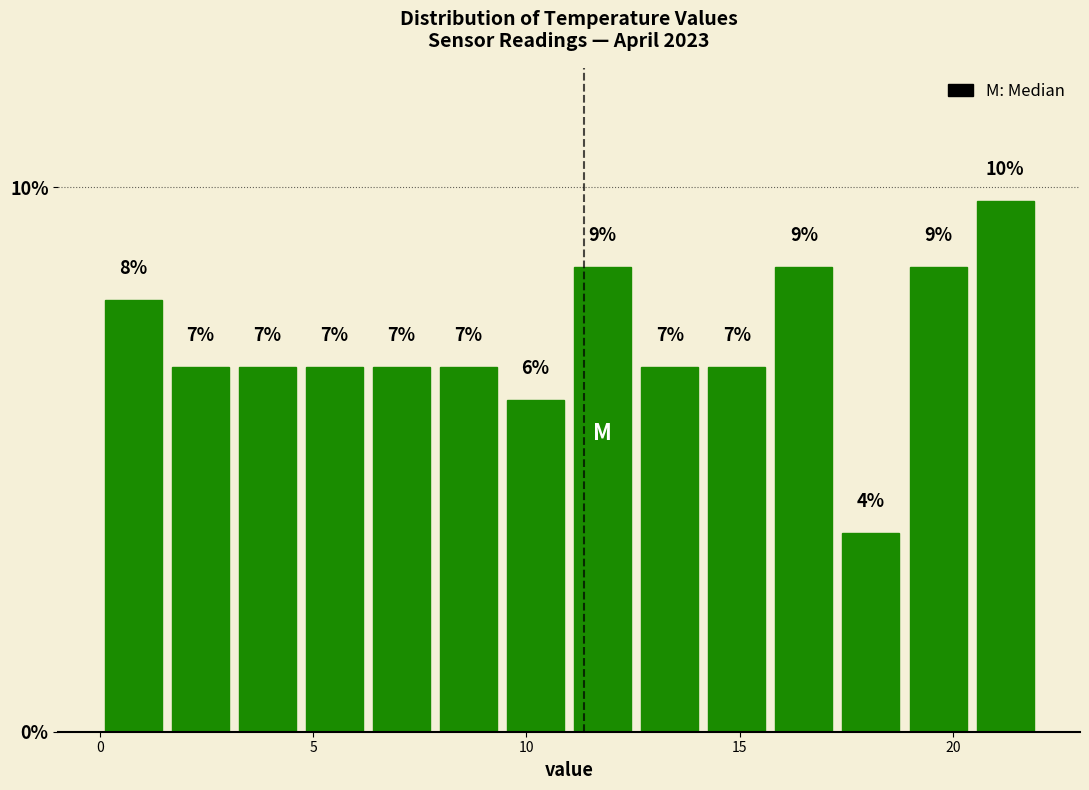

Read against the x-axis, roughly where is the centre of the tallest bar?

21.0